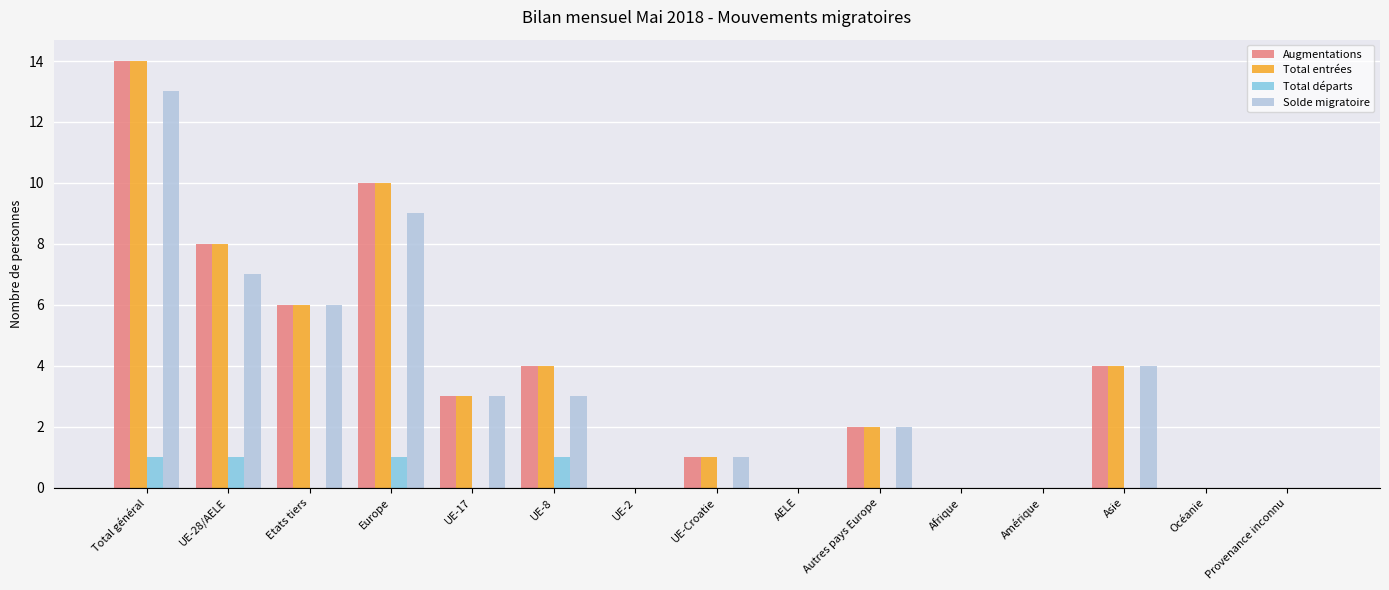

What is the sum of the Augmentations values at Autres pays Europe and UE-17?

5